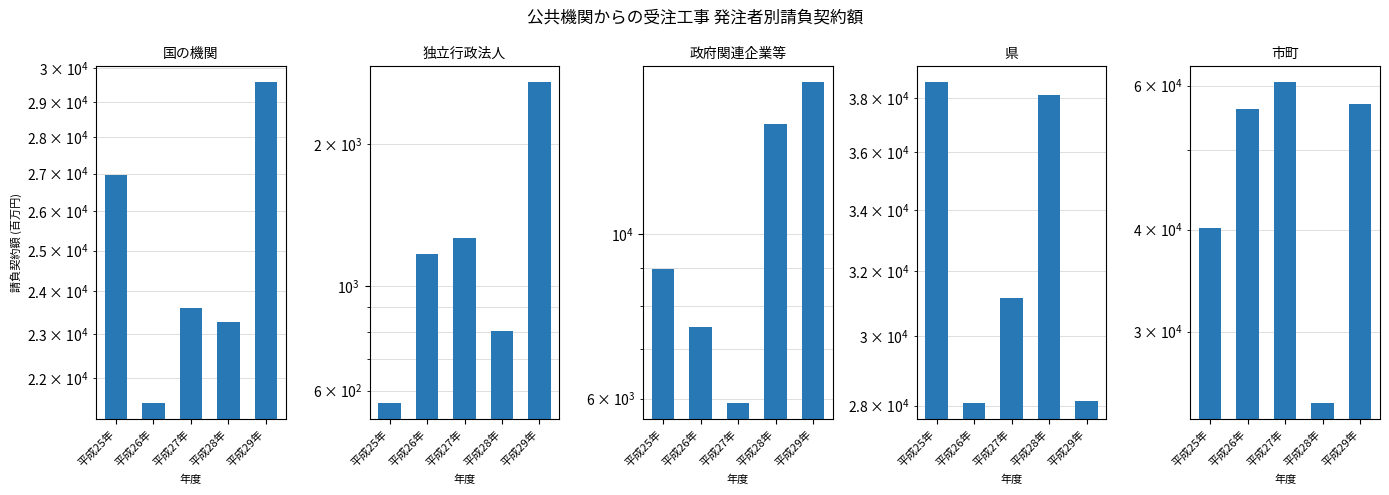

Count the number of data series in this chart.

5